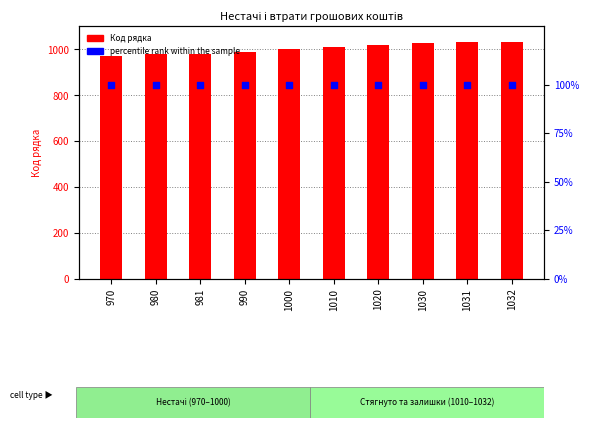

Which series has the largest total across all categories?

Код рядка